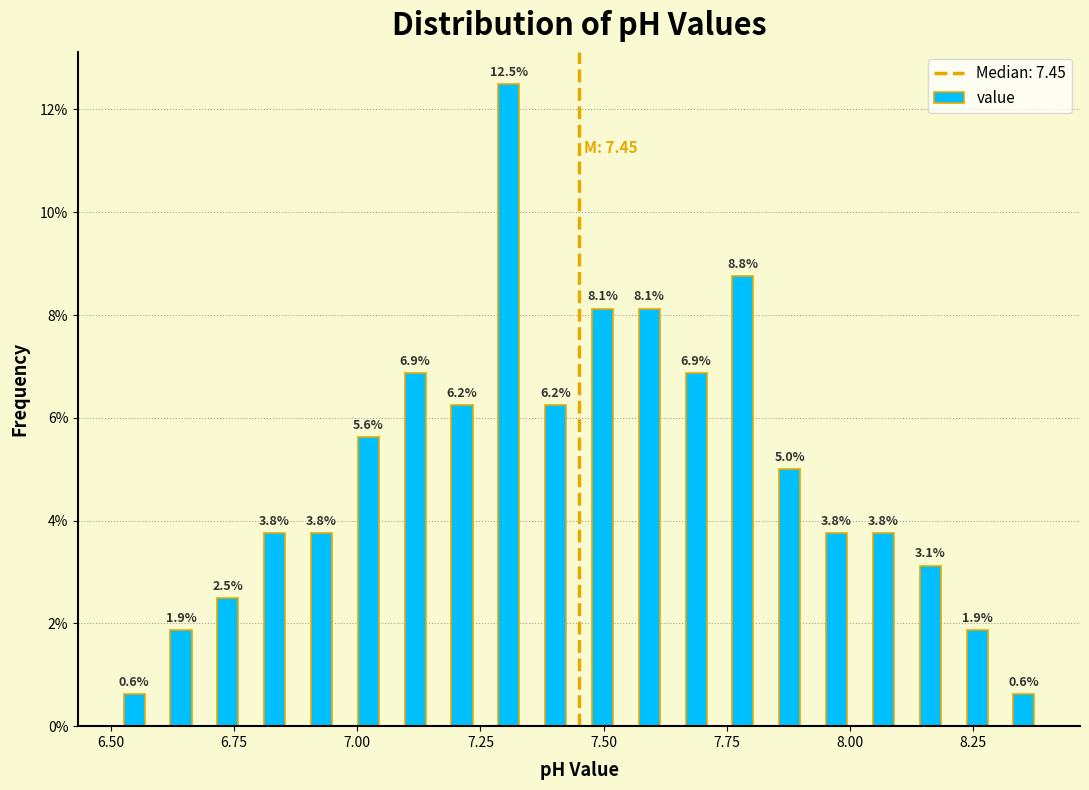

Around what value on the x-axis is the tallest bar? Give the approximate position of its centre, as read against the axis.

7.30